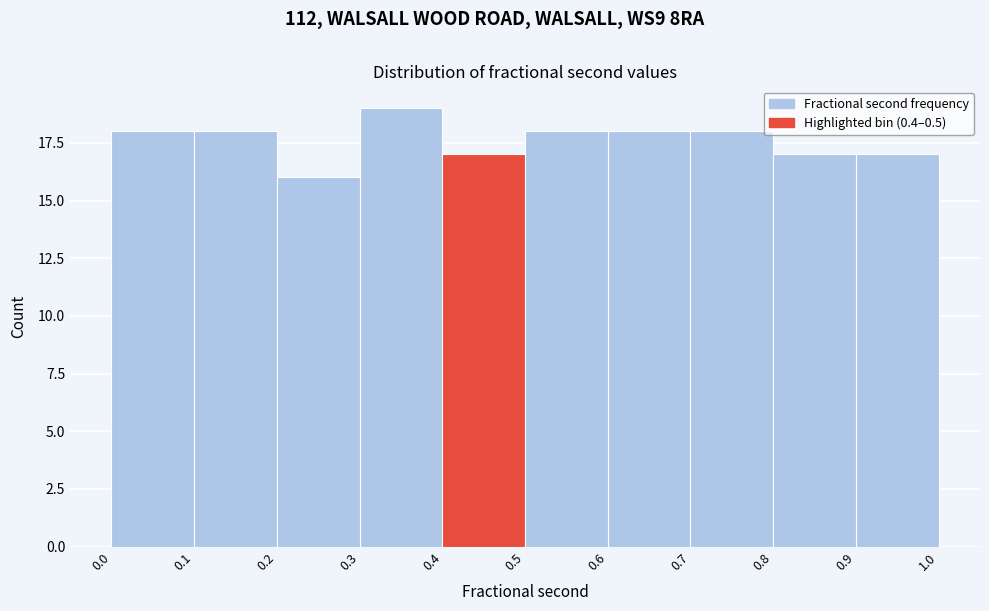

Reading left to right, list every bar in this chart as the range it spans on the x-axis followed by its height. The values are not printed on the chart, so give them approximately, as read against the axis.

0.0 to 0.1: 18
0.1 to 0.2: 18
0.2 to 0.3: 16
0.3 to 0.4: 19
0.4 to 0.5: 17
0.5 to 0.6: 18
0.6 to 0.7: 18
0.7 to 0.8: 18
0.8 to 0.9: 17
0.9 to 1.0: 17